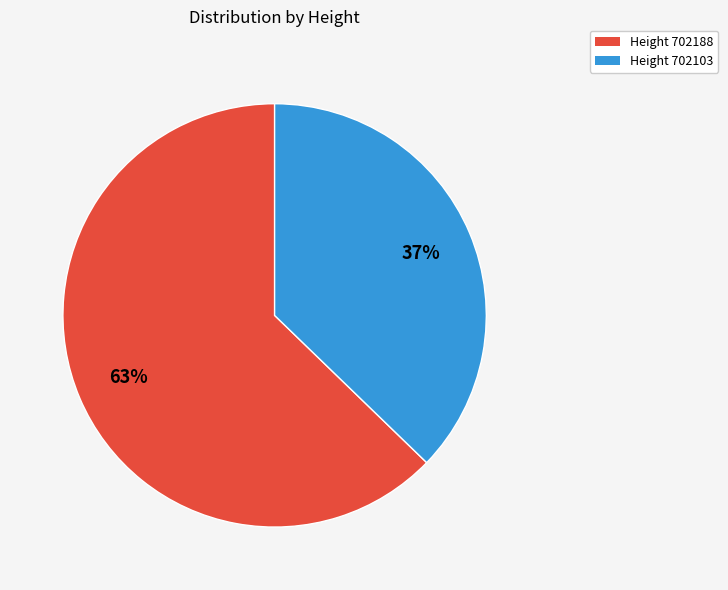

Approximately how many times larger is the value at Height 702188 compared to Height 702103?

1.7